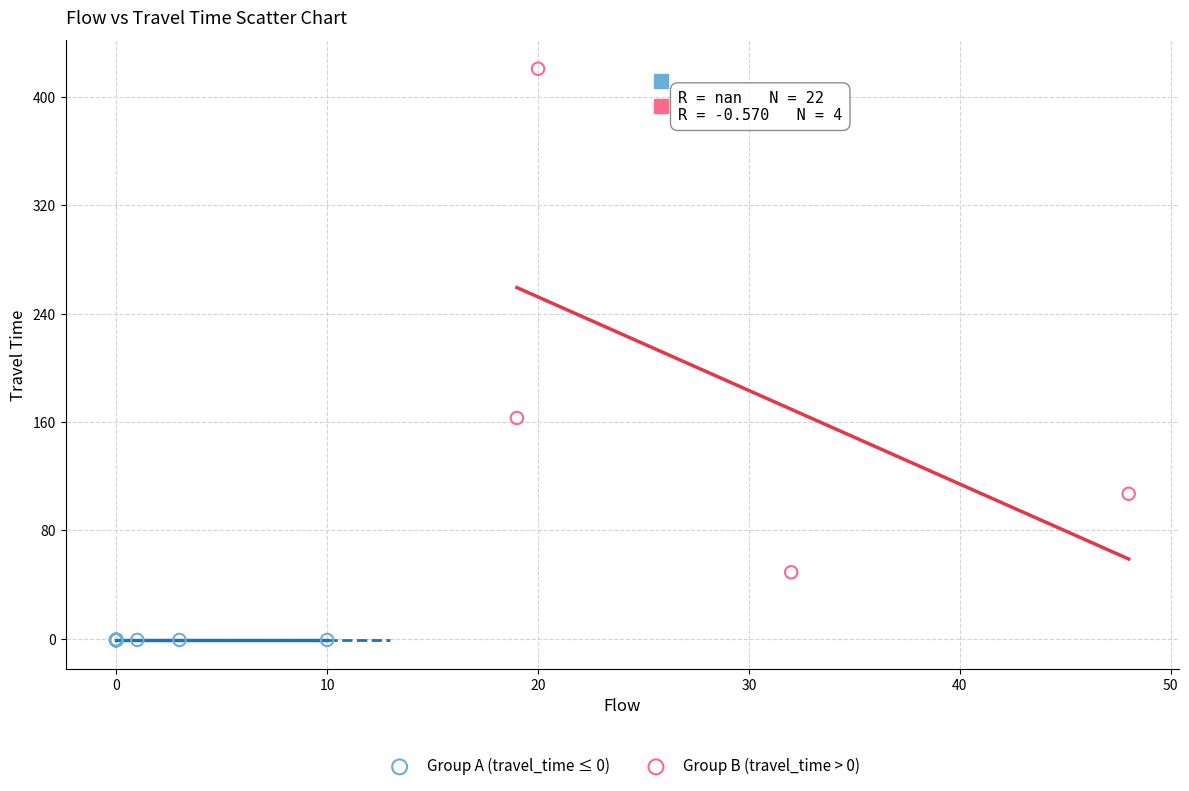

Which series contains the lowest Y value?

Group A (travel_time ≤ 0)